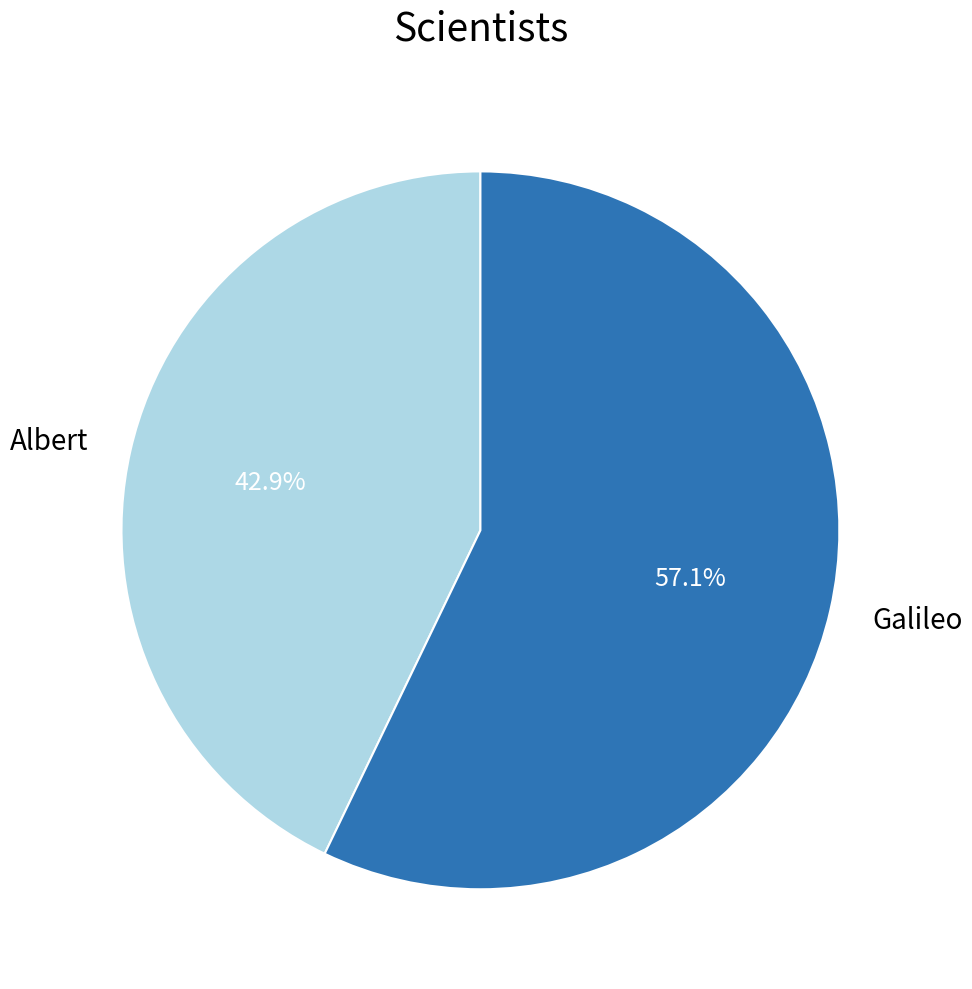

What is the total percentage of Galileo and Albert?

100.0%